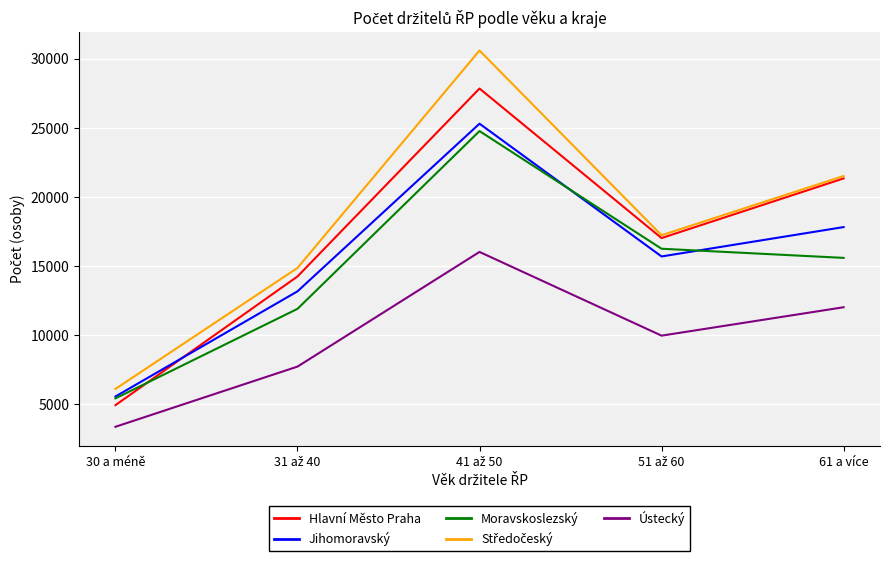

How many distinct data groups are displayed?

5